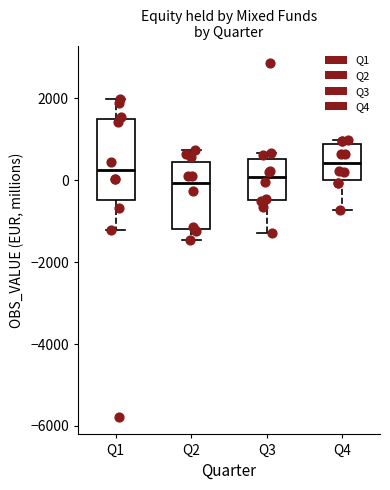

Where does the upper whisker of the box for Q1 end on the y-axis? The values are not printed on the chart, so give them approximately, as read against the axis.

2000